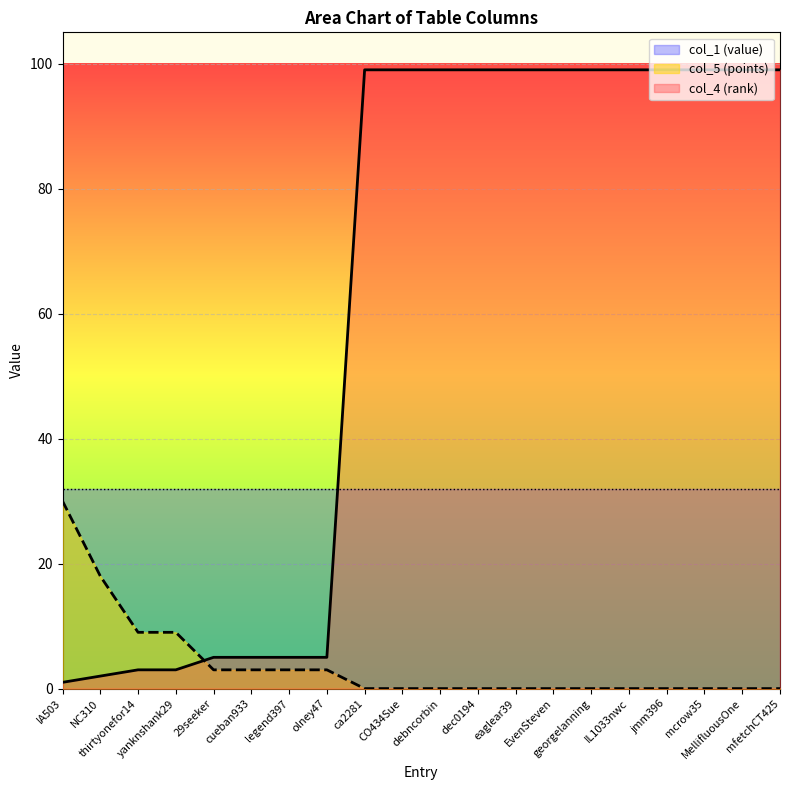

How many times do col_4 (rank) and col_5 (points) cross each other?

1